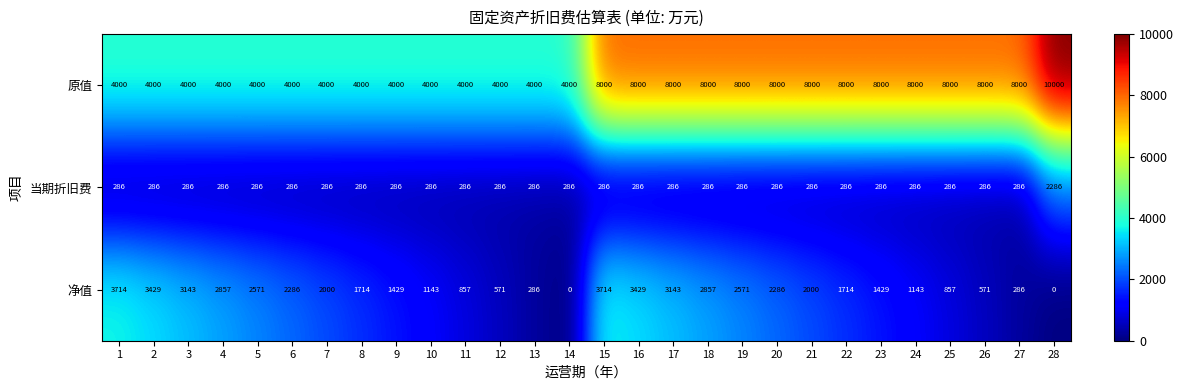

How many distinct data groups are displayed?

3